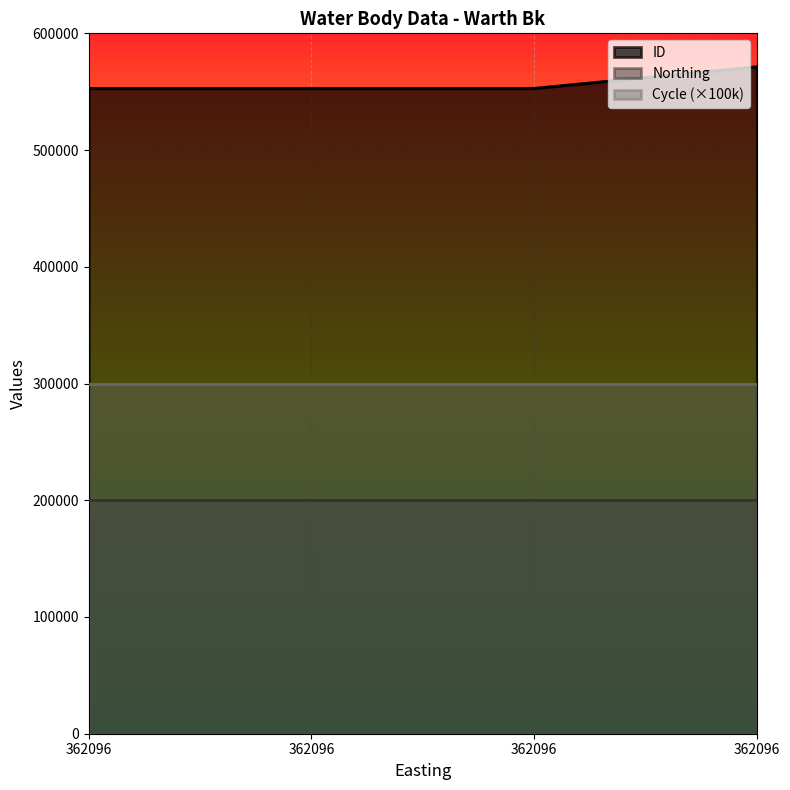

What is the average value of the Cycle series?

3